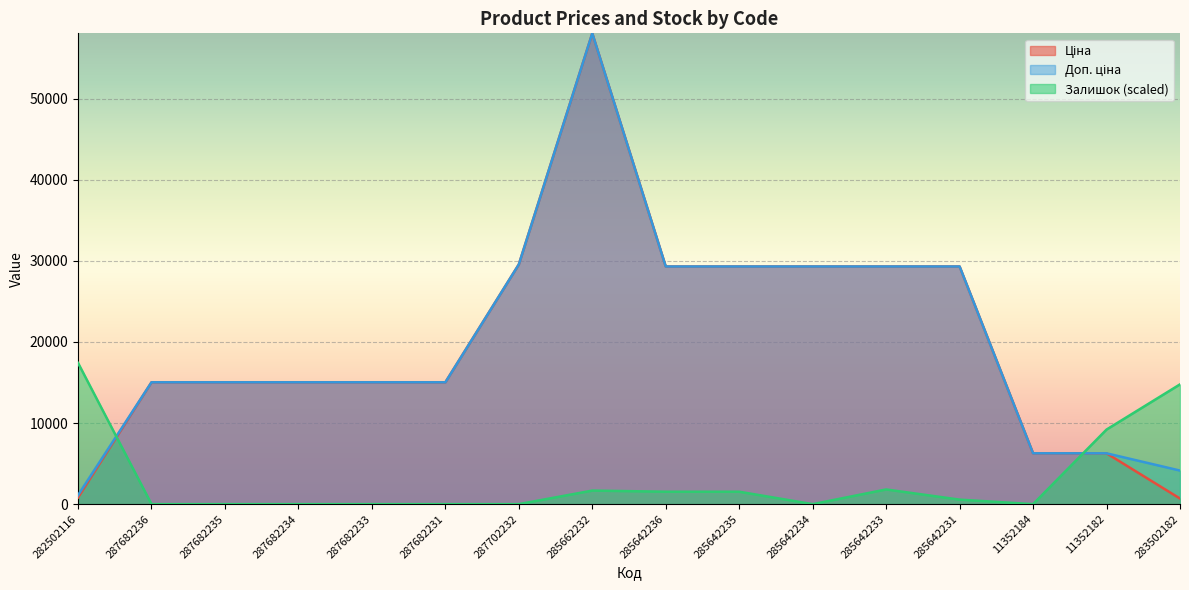

Where do Доп. ціна and Залишок first cross each other?

282502116 and 287682236